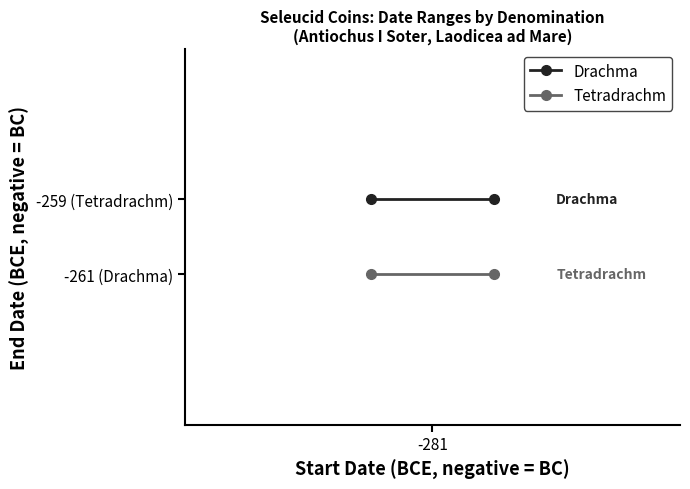

Which category has the lowest value in the Tetradrachm series?

-281